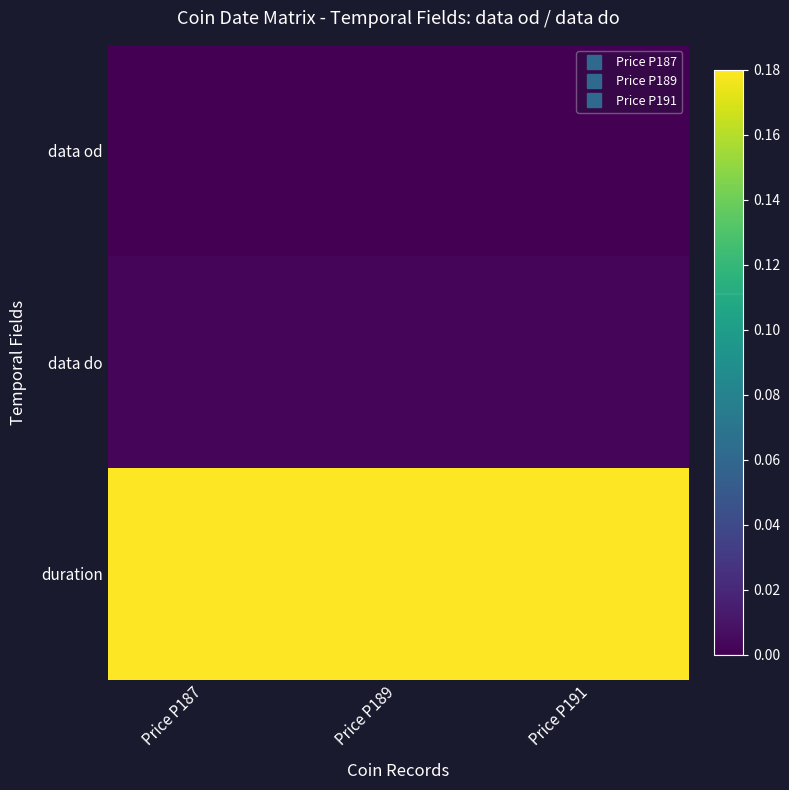

At how many categories does at least one series exceed 0?

3